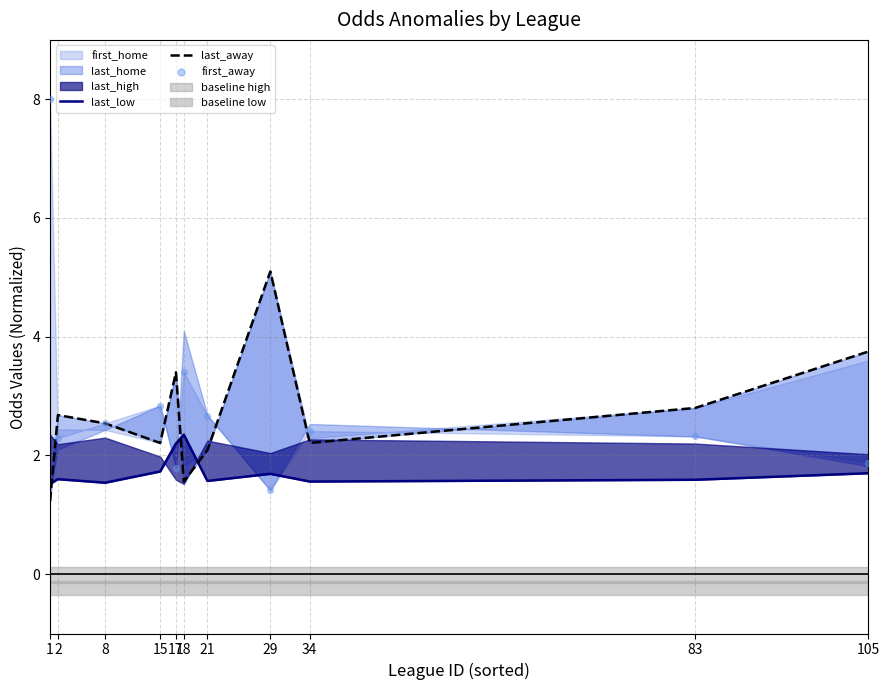

Is the value of last_low at 8 greater than the value of last_away at 1?

Yes